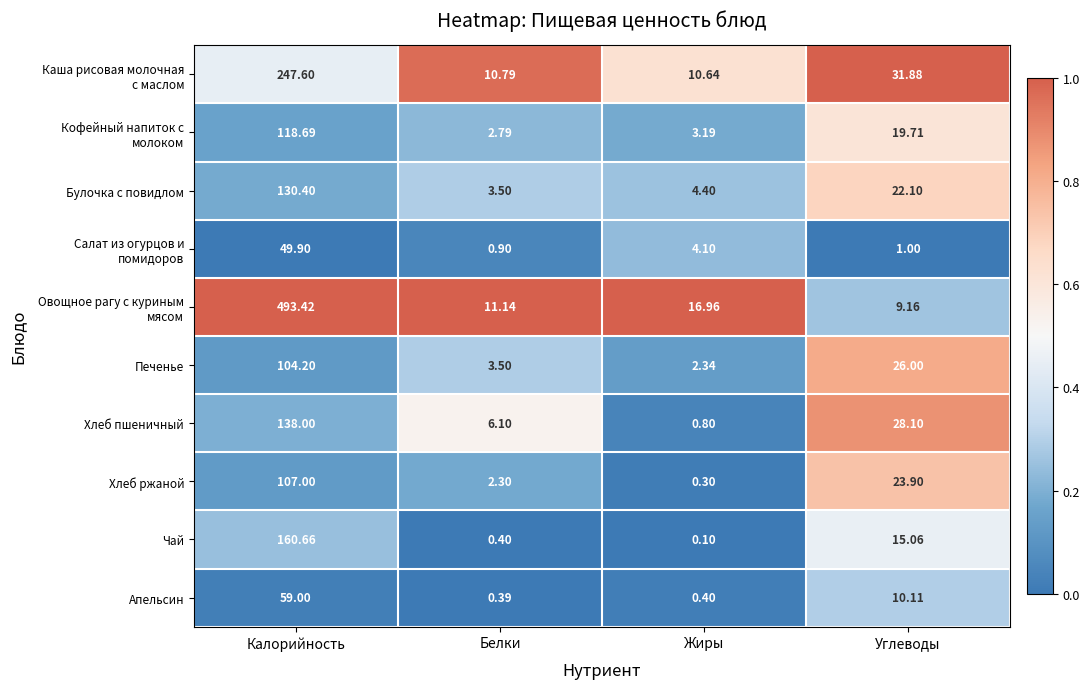

At which label does Булочка с повидлом first exceed 22?

Калорийность